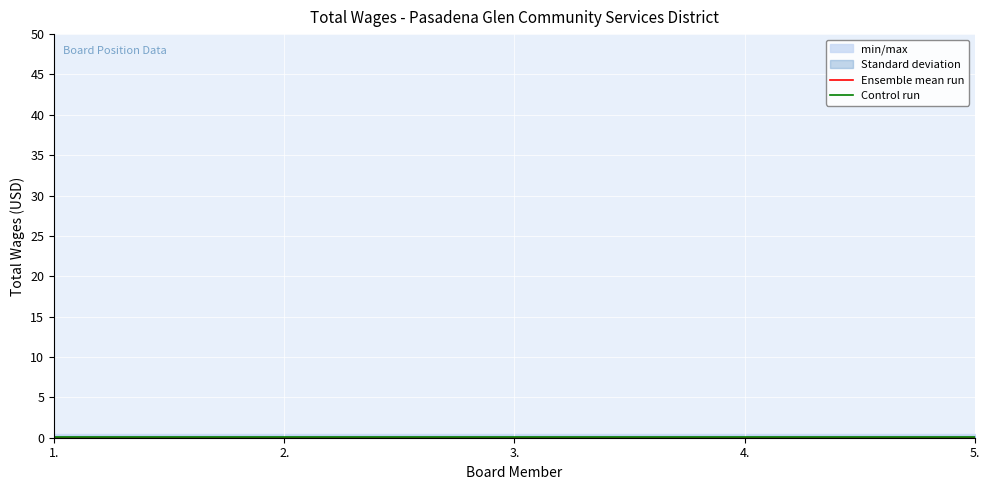

What position from the left is 5.?

5